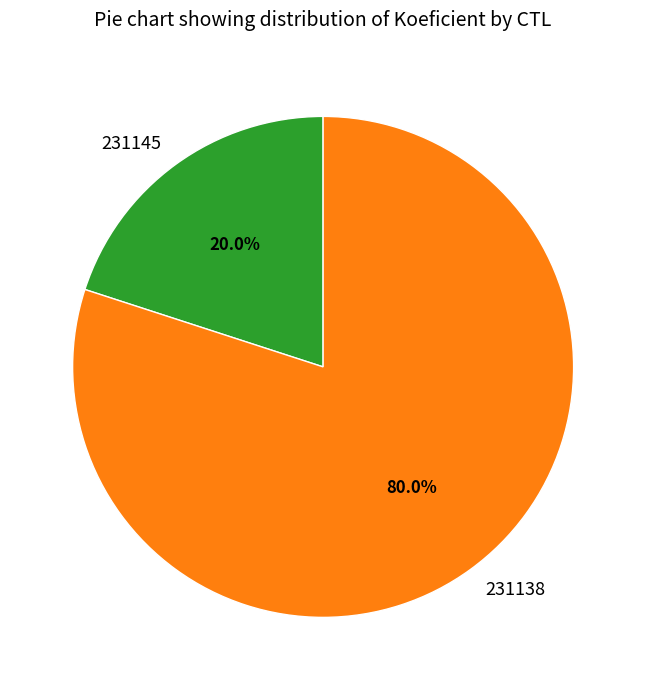

To the nearest percent, what portion does 231138 represent?

80%